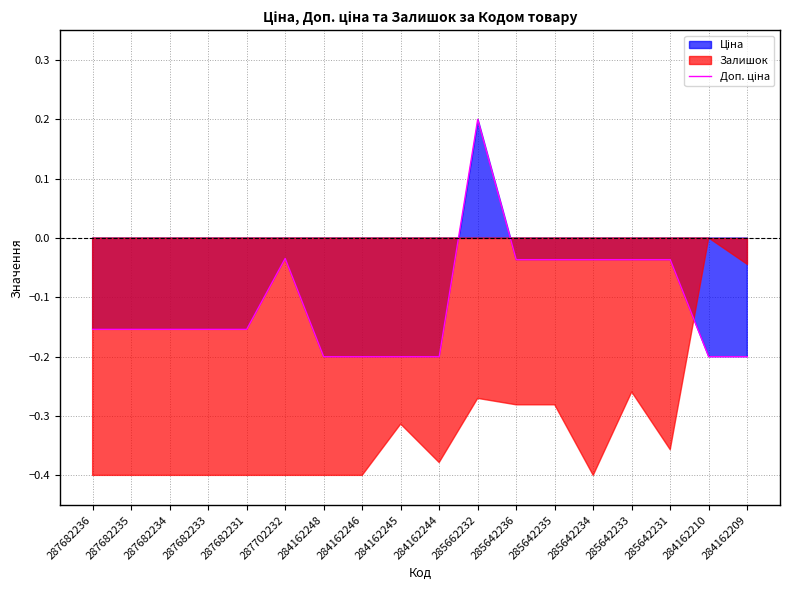

What is the average value?

-0.1